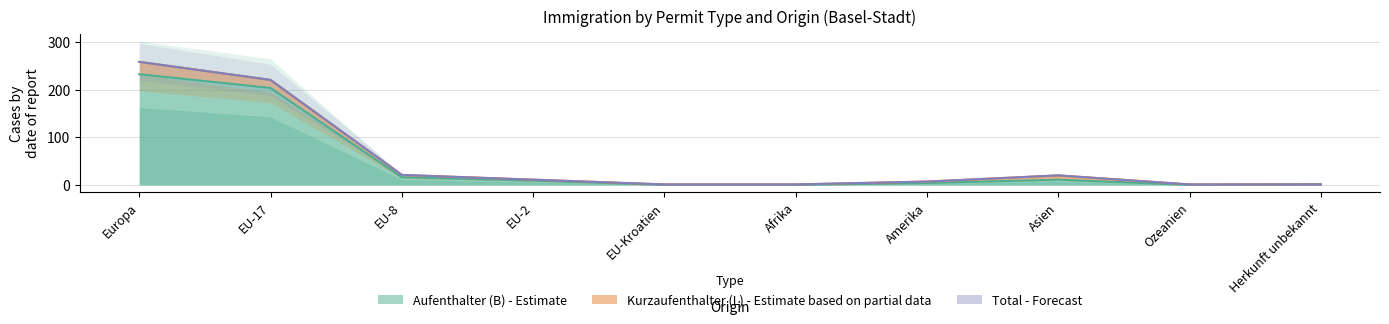

At how many categories does at least one series exceed 187?

2